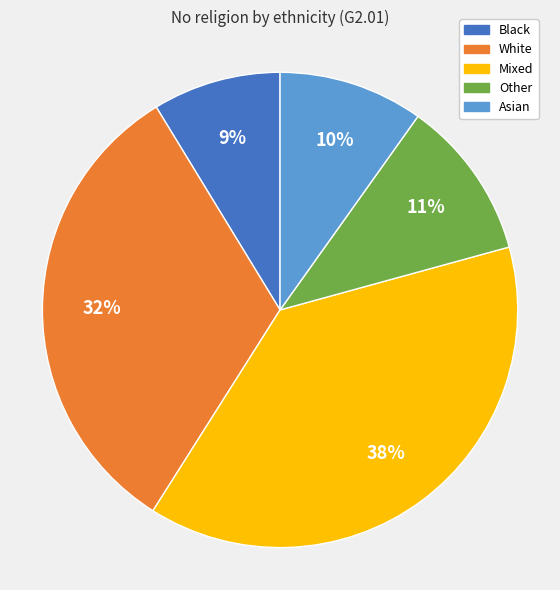

How many segments does this pie chart have?

5